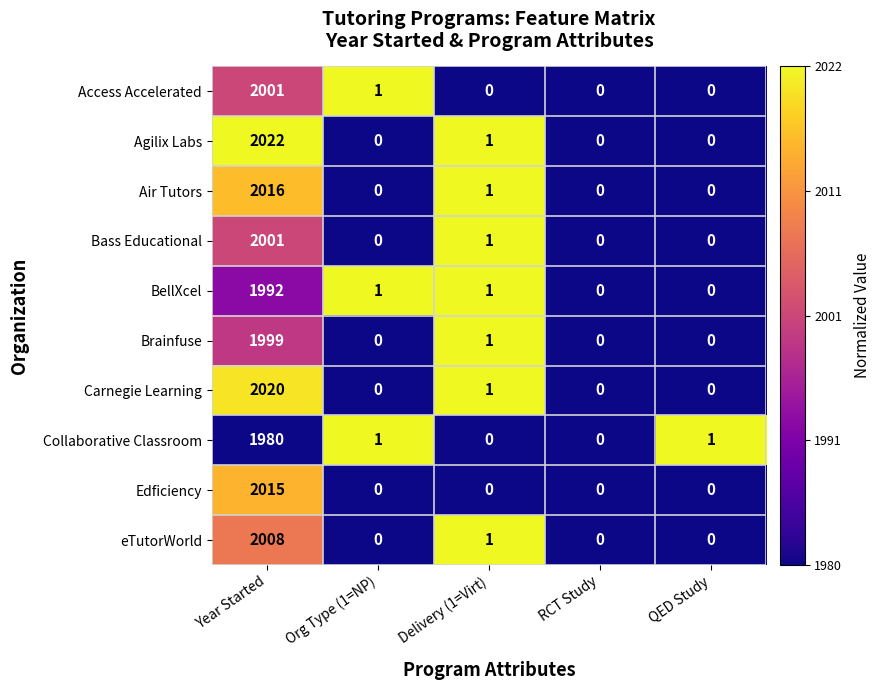

What is the spread (max minus min) of values at QED Study?

1